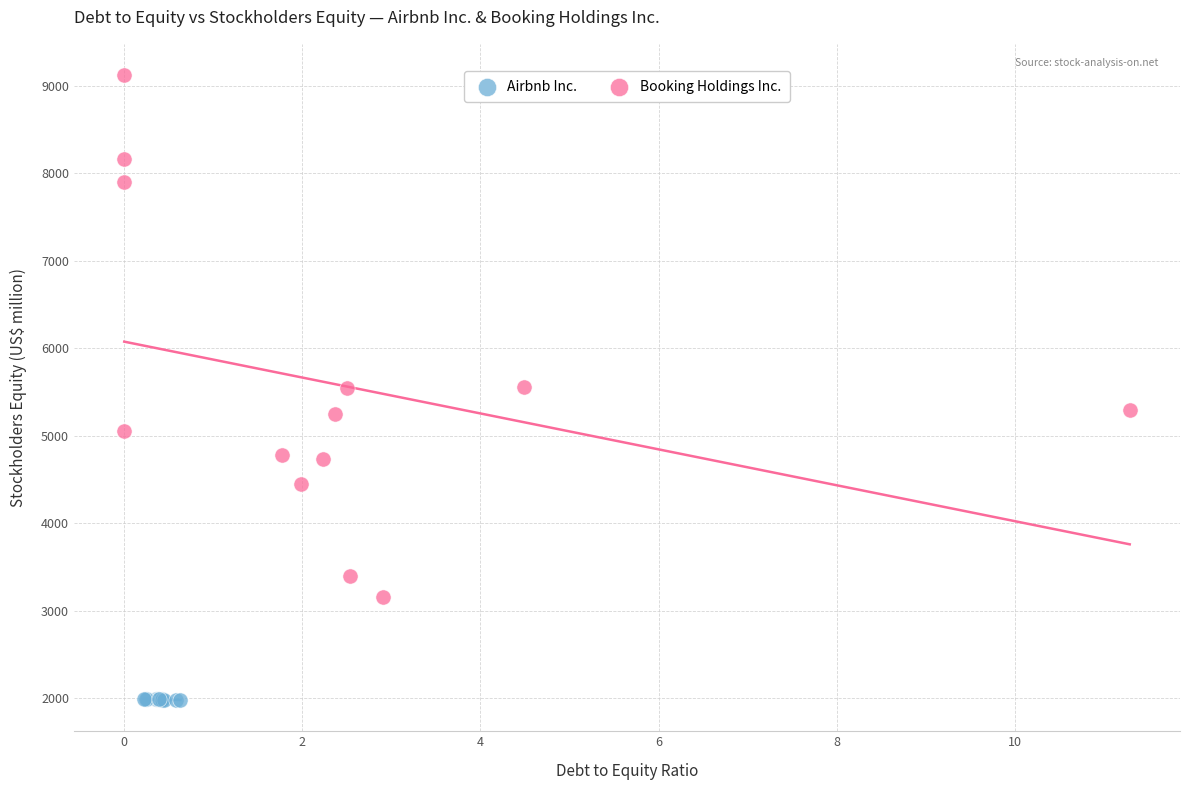

Which series has the largest Y range (max minus min)?

Booking Holdings Inc.